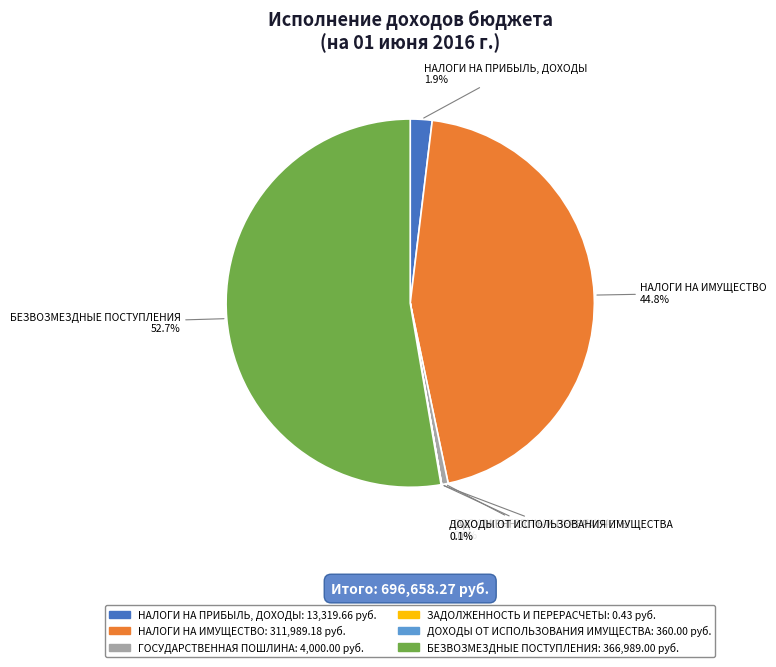

Which slice is the largest?

БЕЗВОЗМЕЗДНЫЕ ПОСТУПЛЕНИЯ